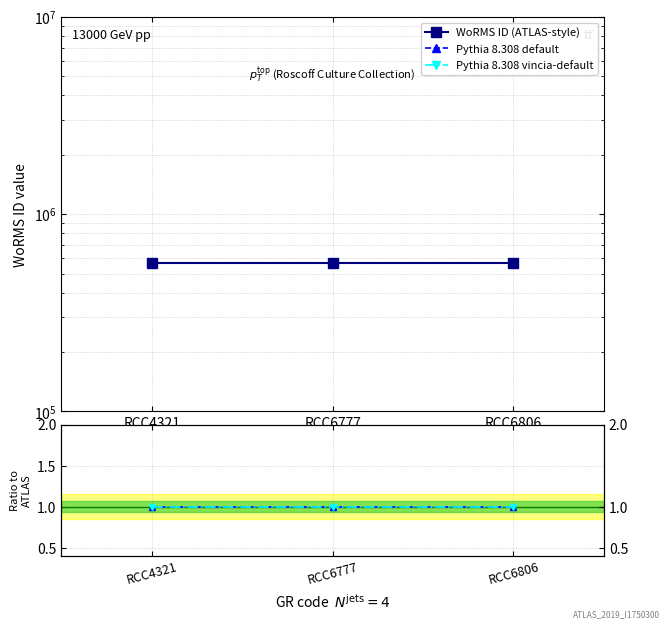

What is the value of the WoRMS ID (ATLAS-style) point at the 1st from the left?

564059